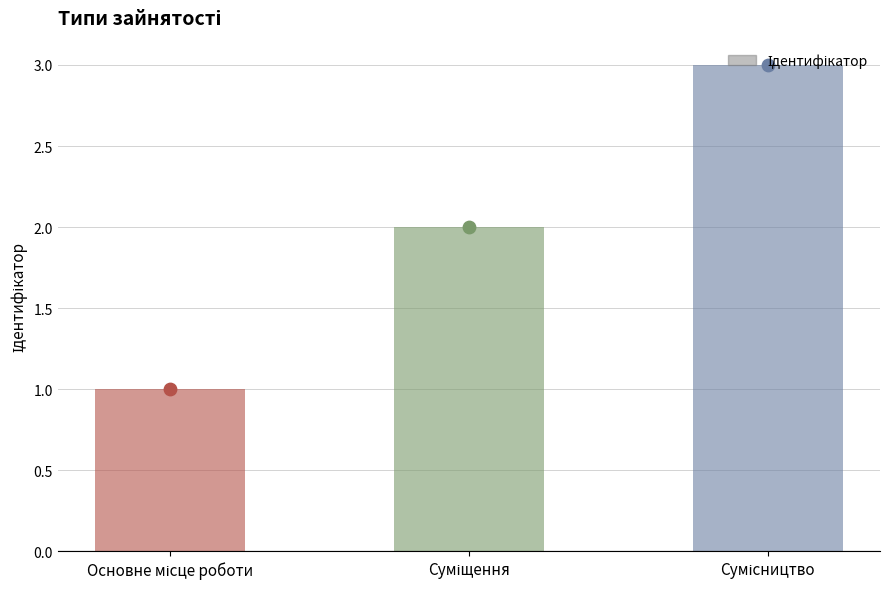

Which has a higher value, Сумісництво or Суміщення?

Сумісництво